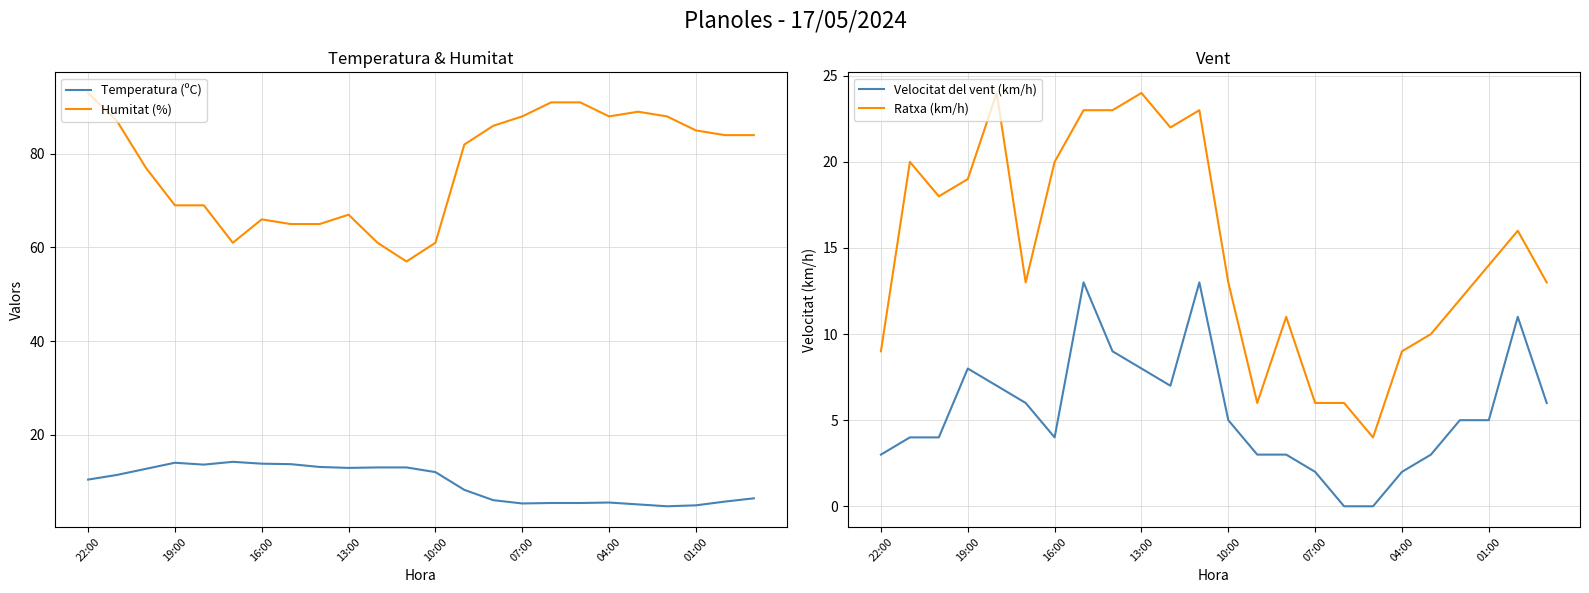

How many values in the Velocitat del vent (km/h) series exceed 5?

10